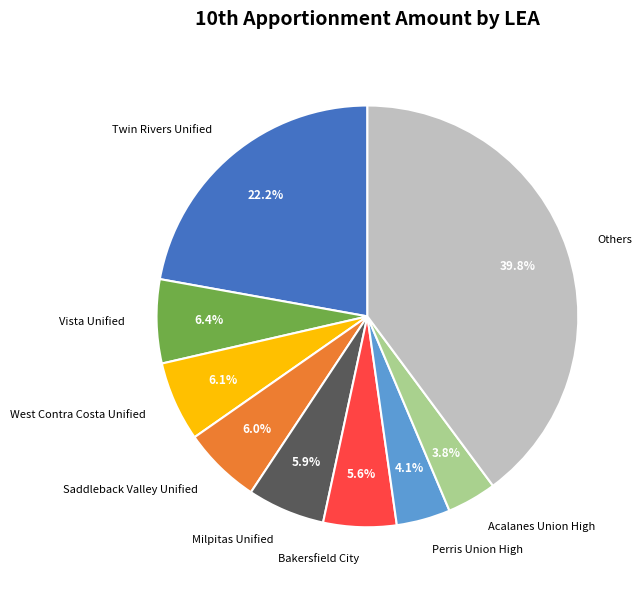

What is the largest slice in the pie chart?

Others